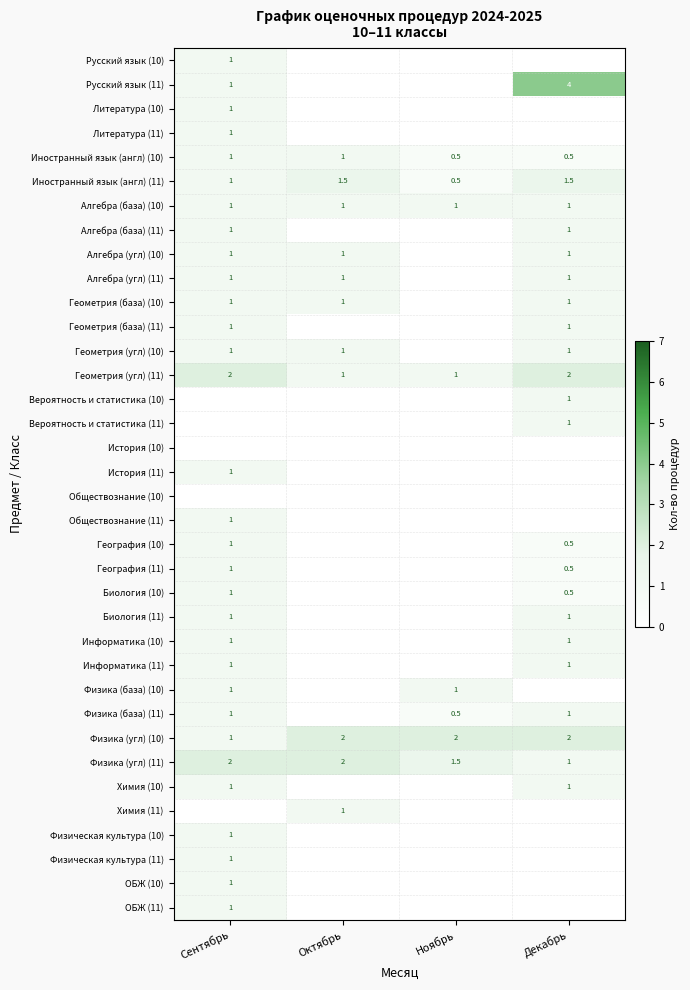

Is it true that Иностранный язык (англ) (11) equals 2.6 at Декабрь?

False